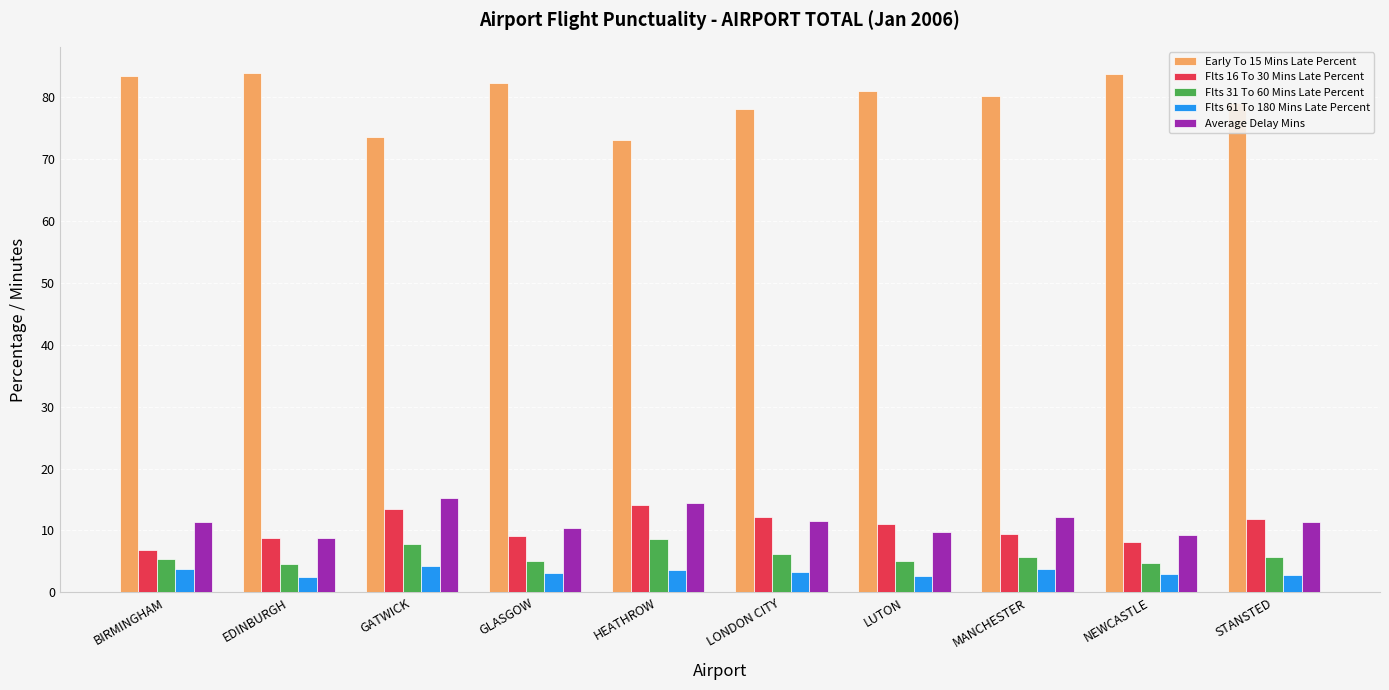

What is the total value across all series at HEATHROW?

113.8